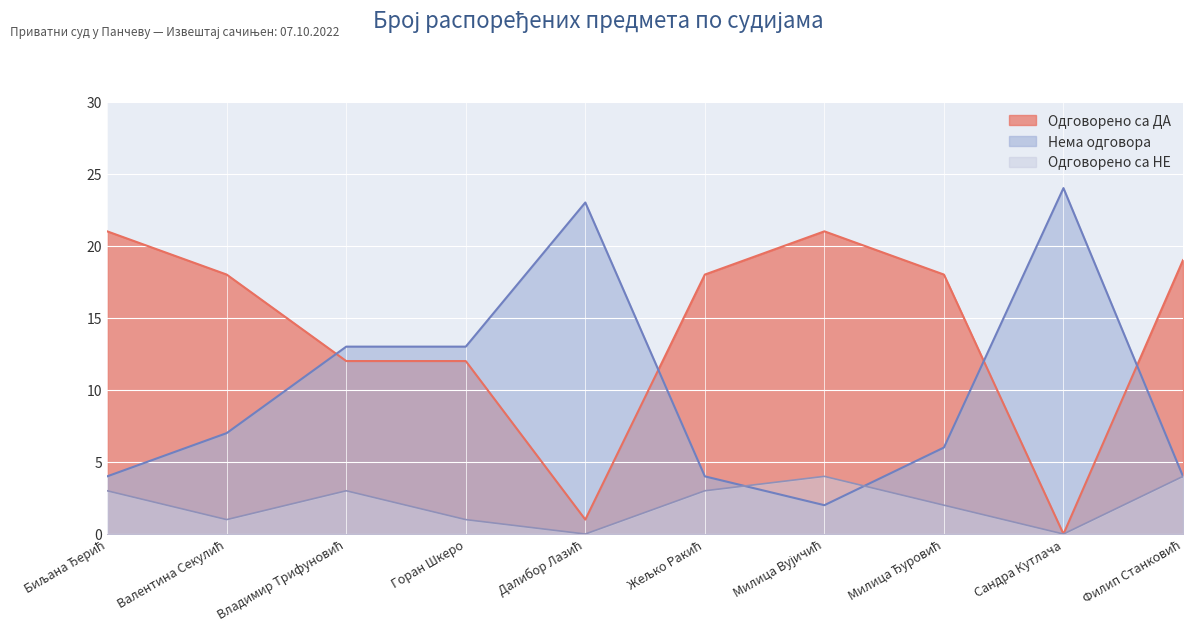

How many interior local valleys does the Одговорено са ДА series have?

2